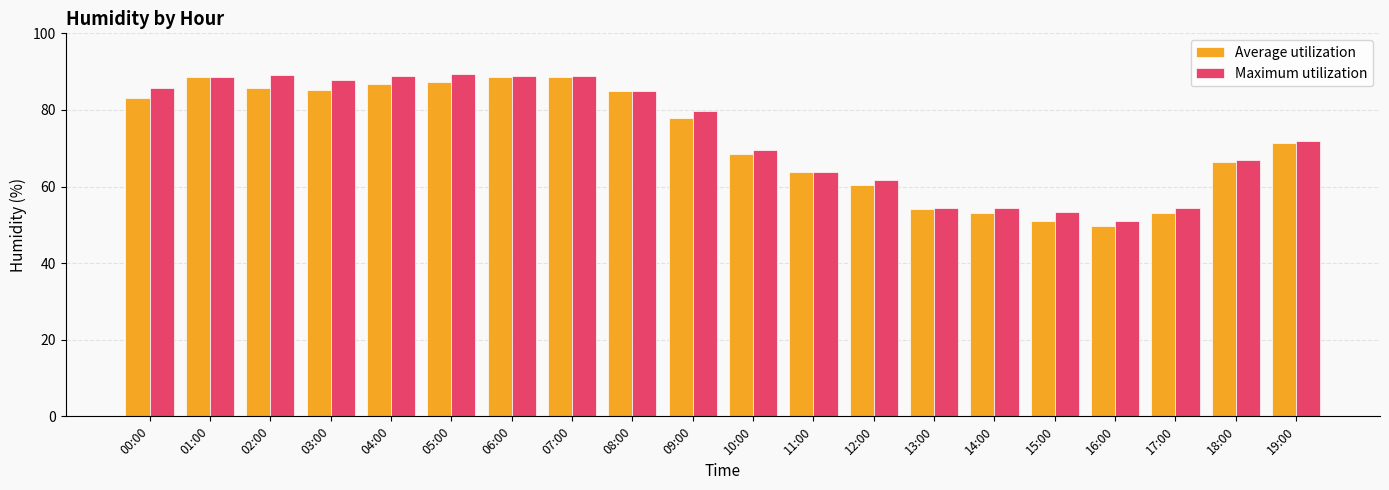

What is the difference between the Maximum utilization values at 15:00 and 07:00?

35.6